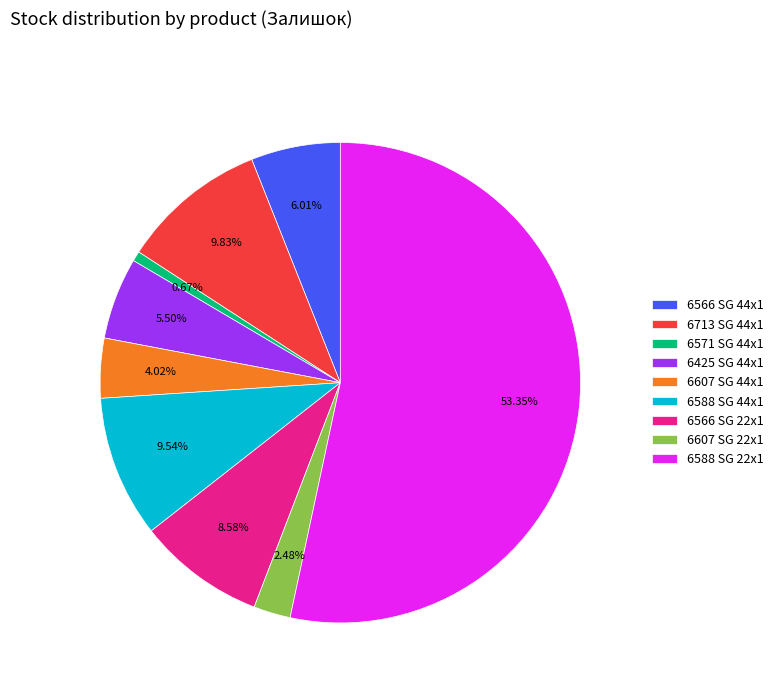

To the nearest percent, what is the combined percentage of 6607 SG 22x1 and 6607 SG 44x1?

7%